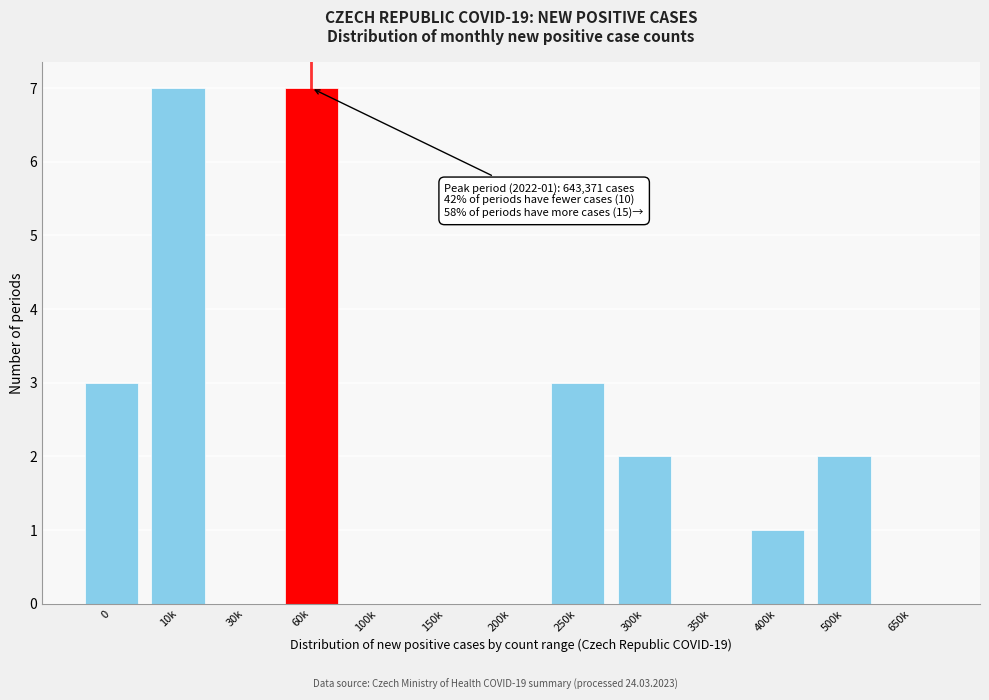

Reading left to right, transcribe all the data shown in this chart.

0=3	10k=7	30k=0	60k=7	100k=0	150k=0	200k=0	250k=3	300k=2	350k=0	400k=1	500k=2	650k=0